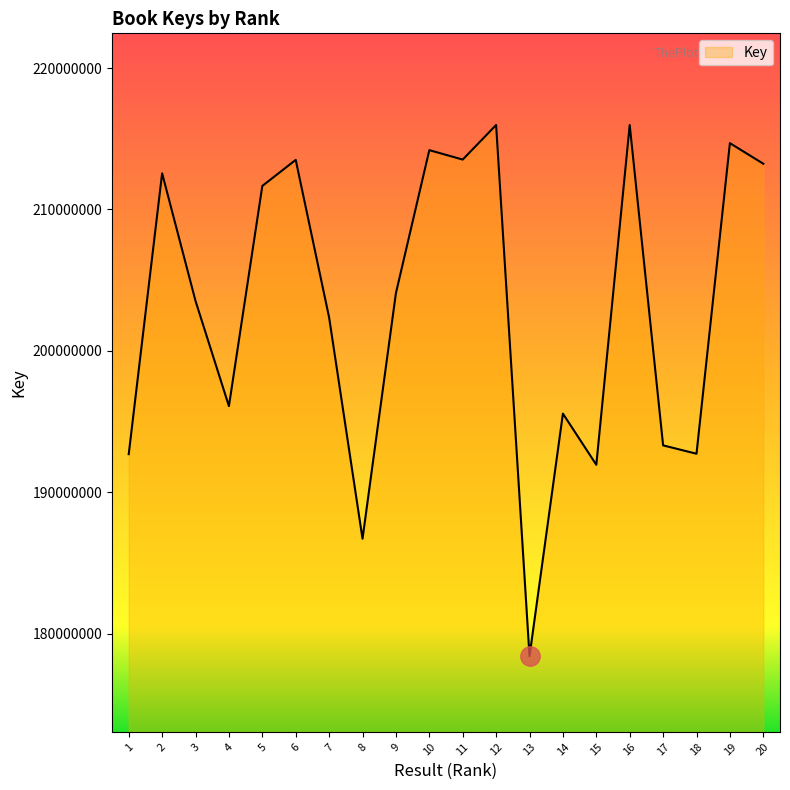

At which label is the value closest to 197199185?

4